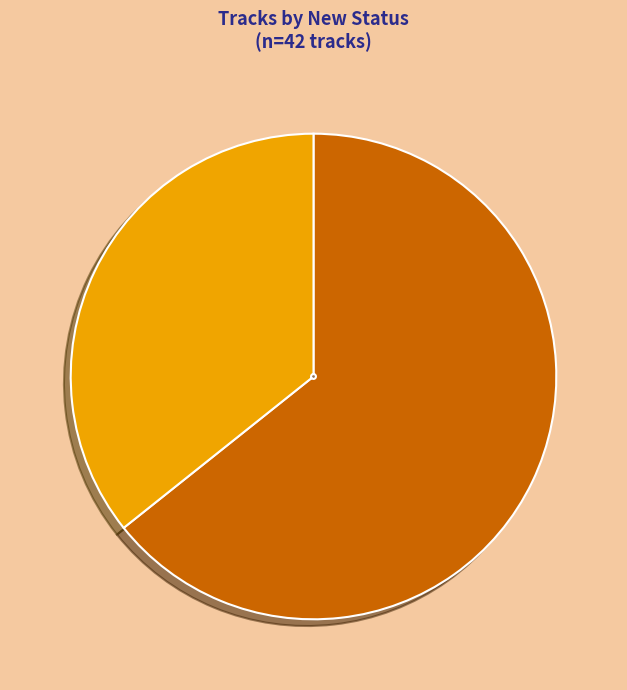

To the nearest percent, what is the average slice percentage?

50%